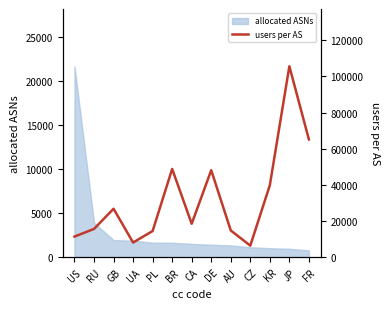

What is the maximum value for allocated ASNs?

21647